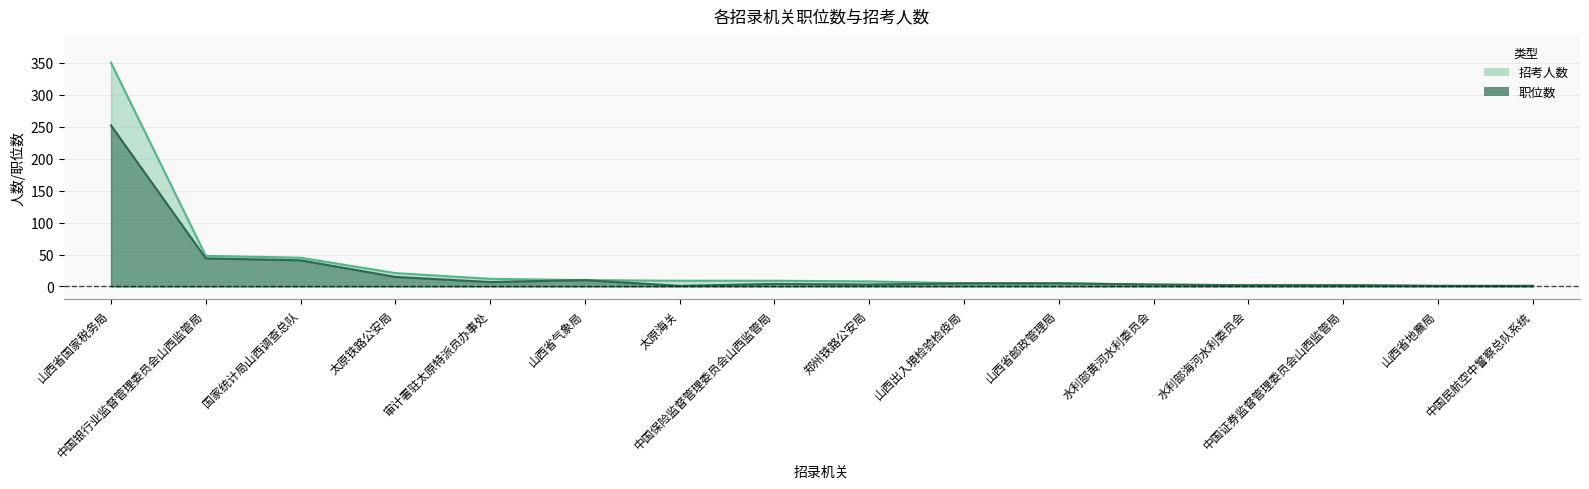

What position from the left is 水利部黄河水利委员会?

12